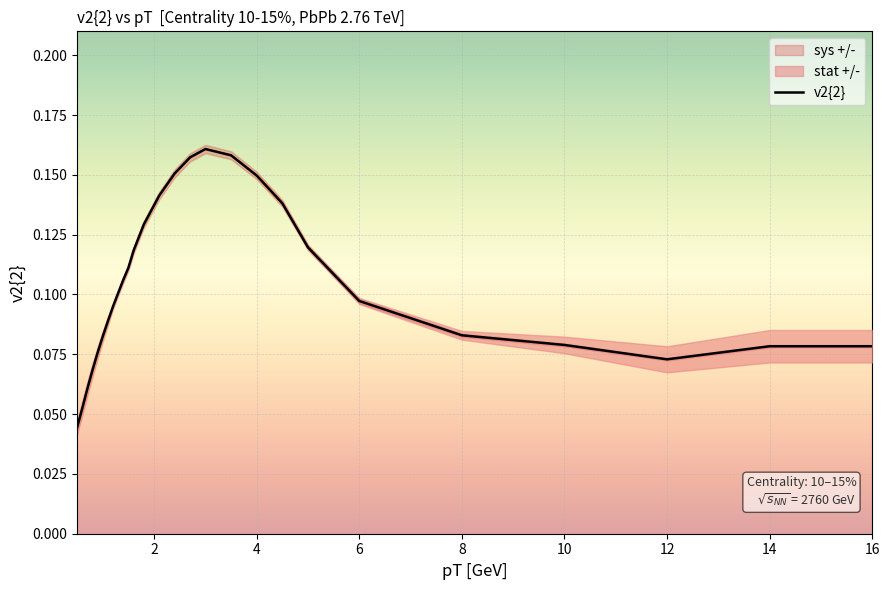

Is this an area chart (filled region under the line)?

No